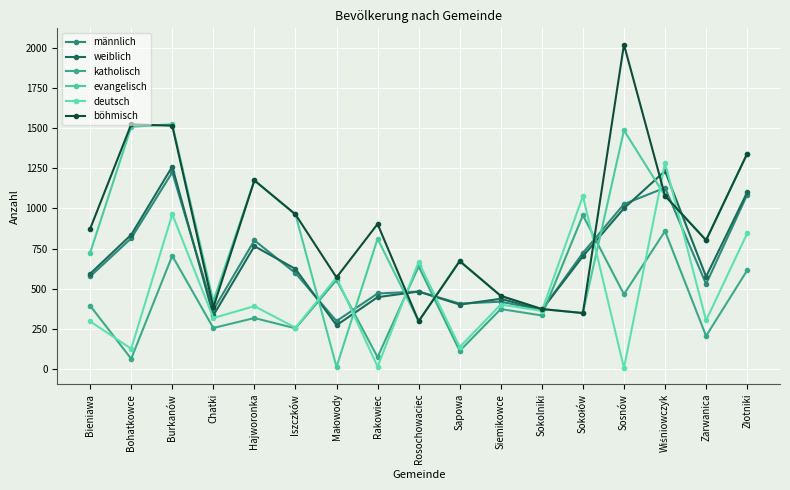

What is the difference between the maximum and minimum values in the deutsch series?

1278